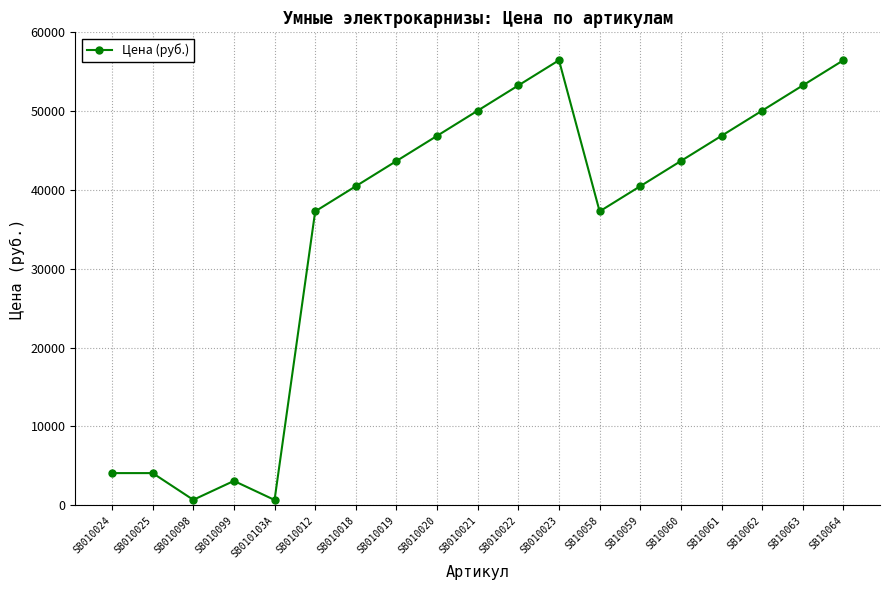

True or false: the data has more than 1 interior local peaks.

True